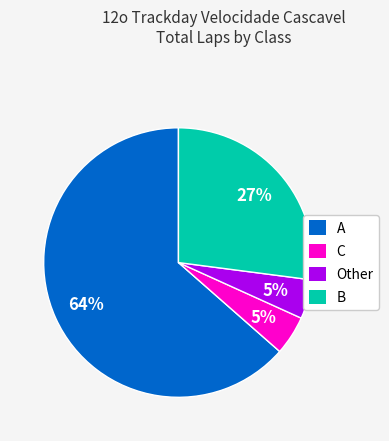

Is the sum of B and A greater than half?

Yes